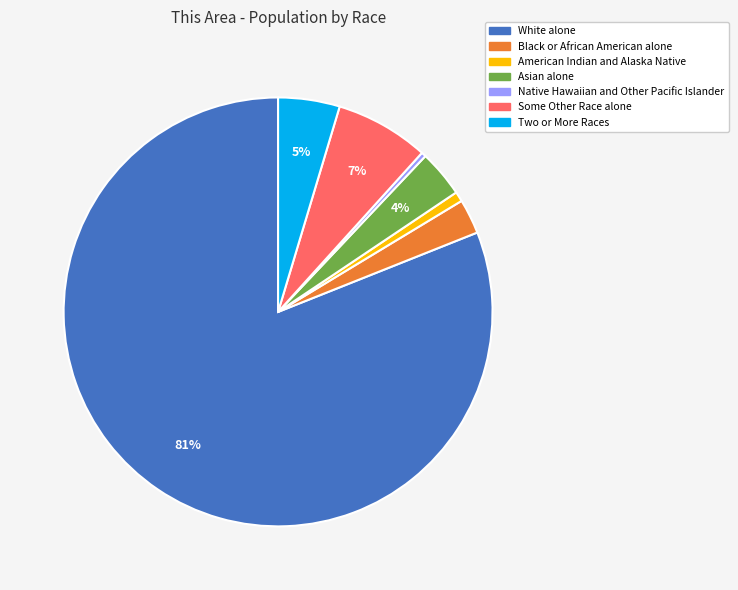

Is the sum of Asian alone and White alone greater than half?

Yes